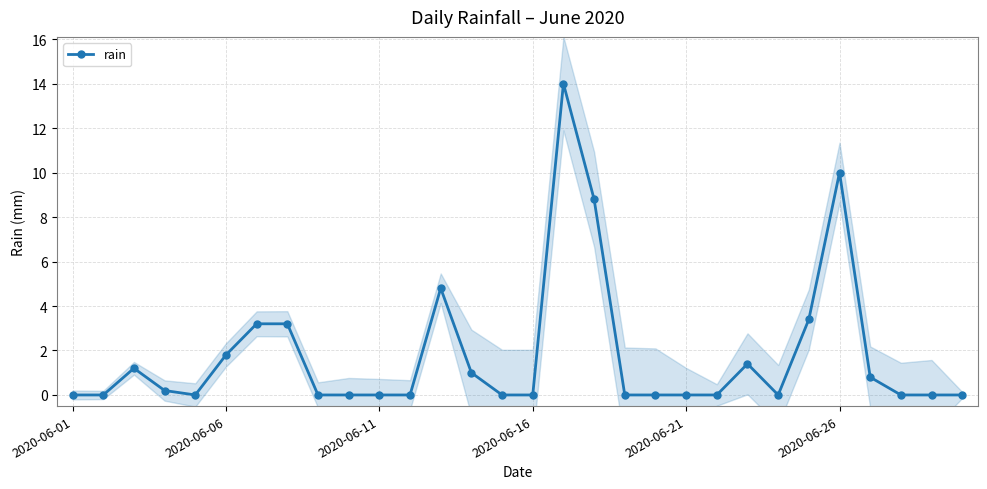

What position from the right is 7?

23